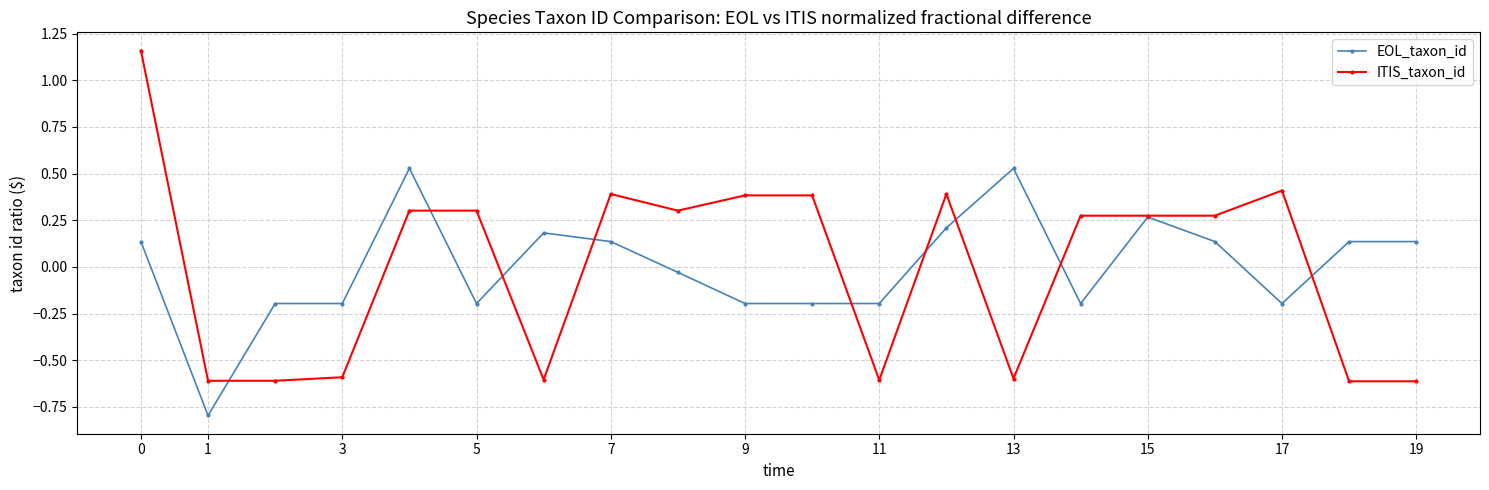

Which series has the largest range (max minus min)?

ITIS_taxon_id